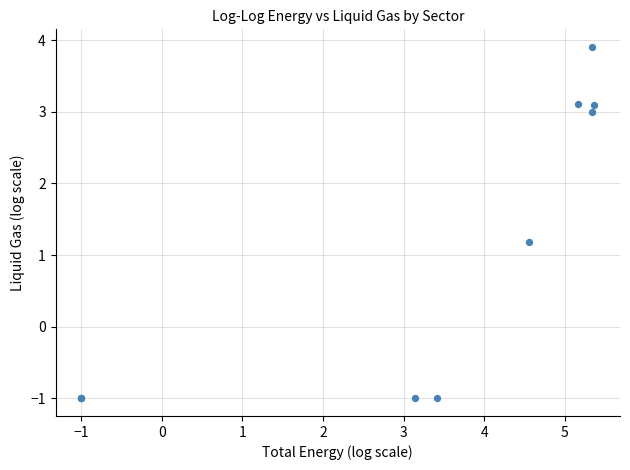

What Y value in the scatter plot is closest to 1?

1.2